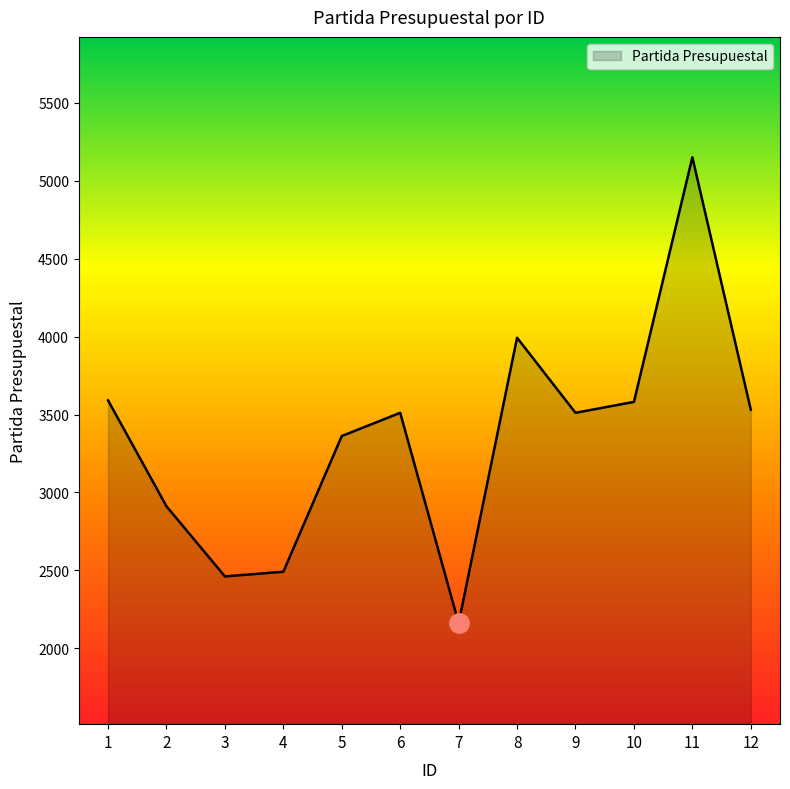

What is the difference between the maximum and minimum values?

2990